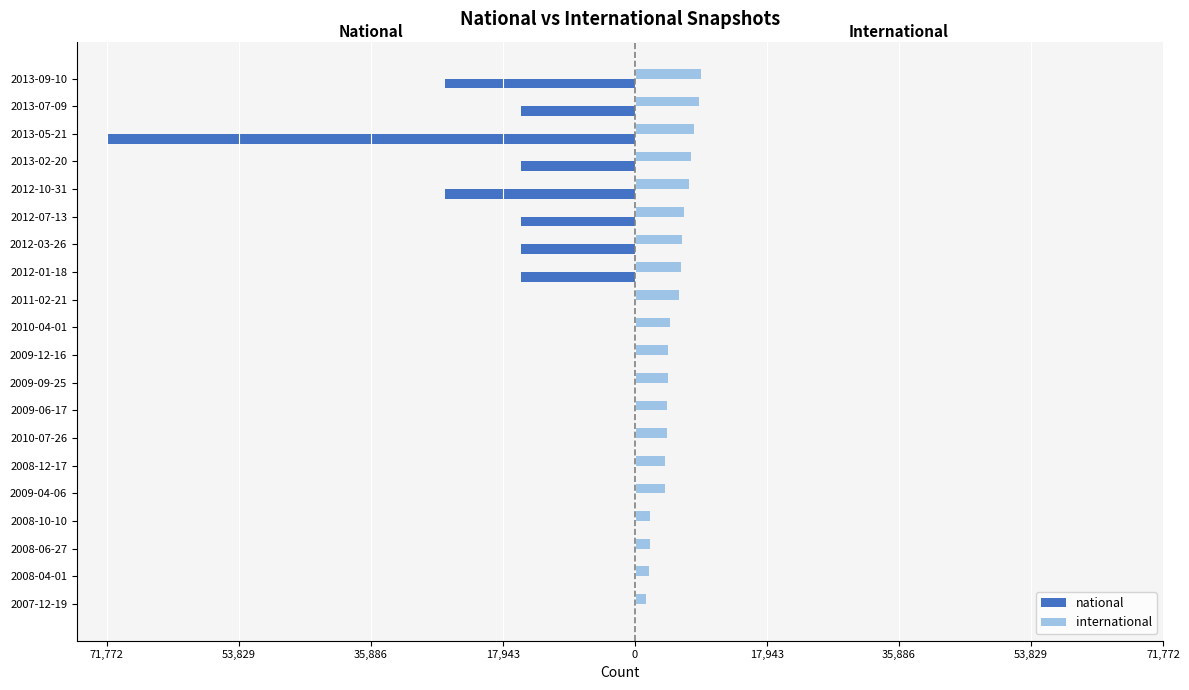

Where does the international series first go above 4792?

2011-02-21